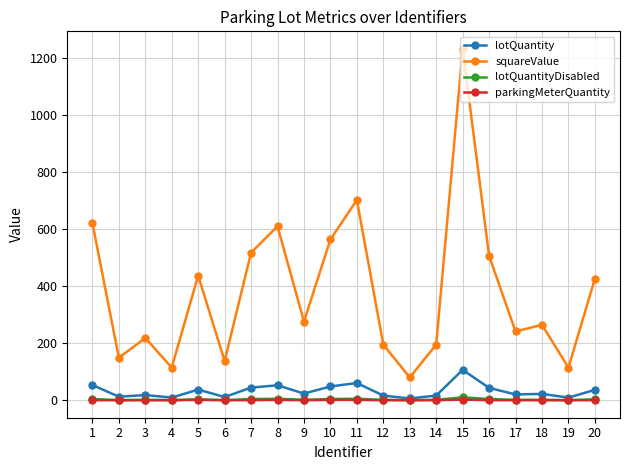

Which series has the widest spread of values?

squareValue